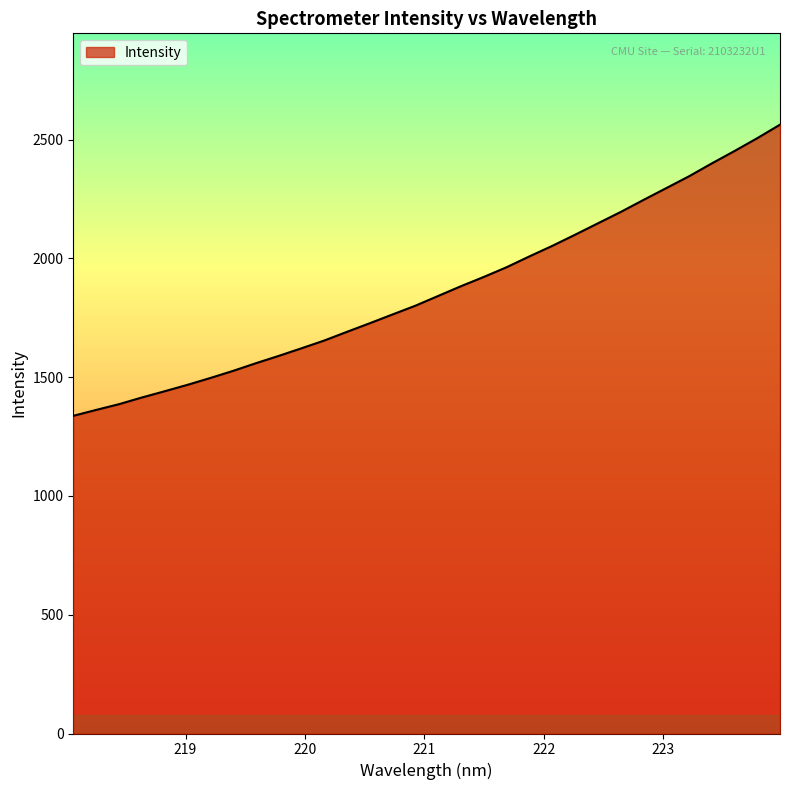

What is the difference between the maximum and minimum values?

1225.7